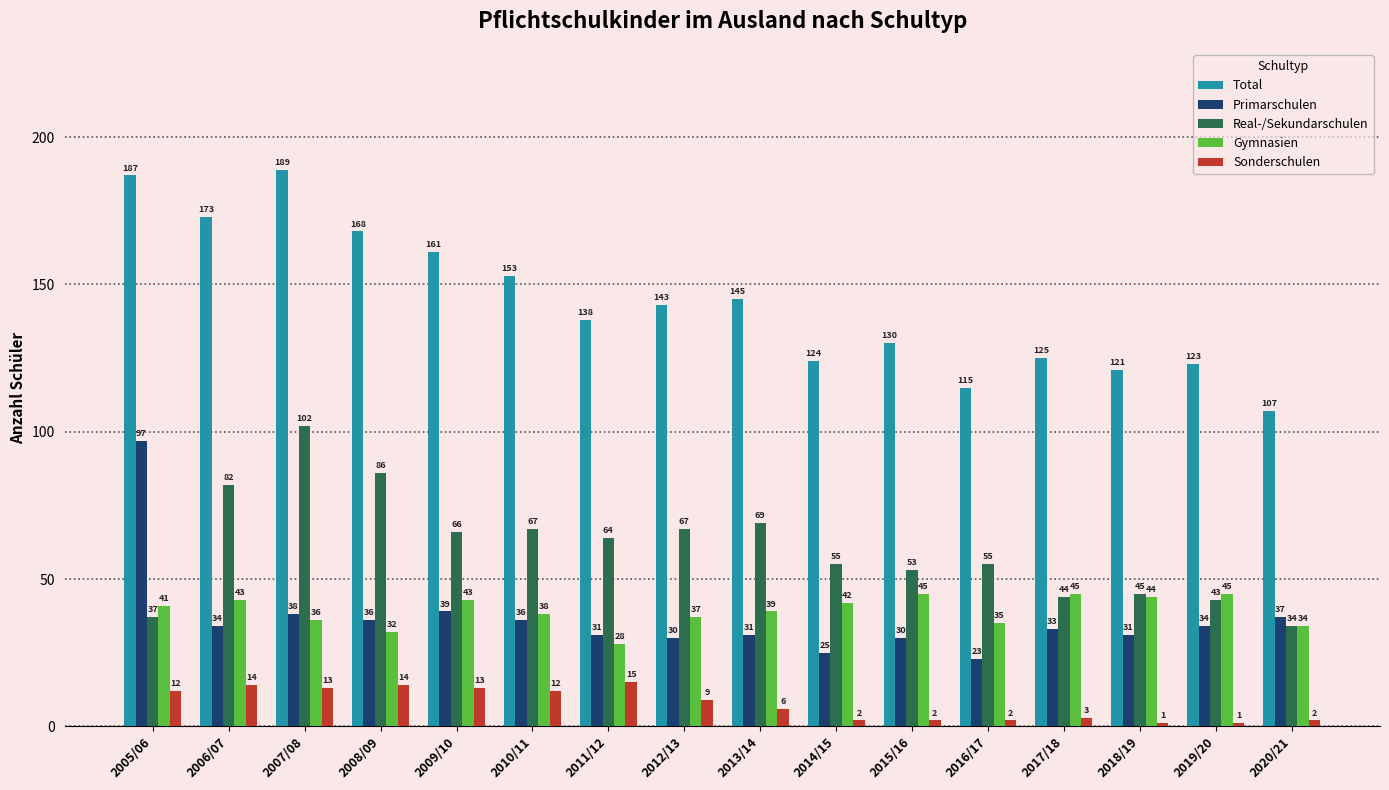

What is the difference between the maximum and minimum values in the Sonderschulen series?

14